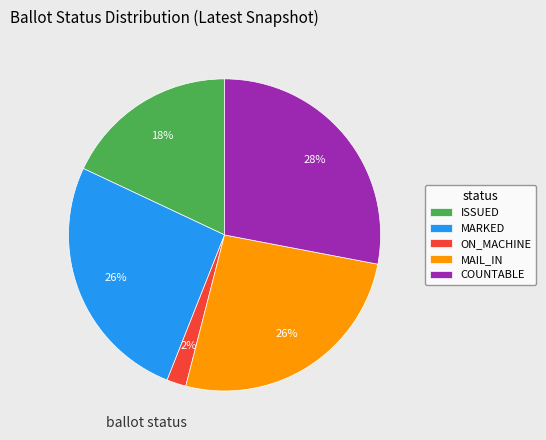

Is there a majority slice in this chart?

No